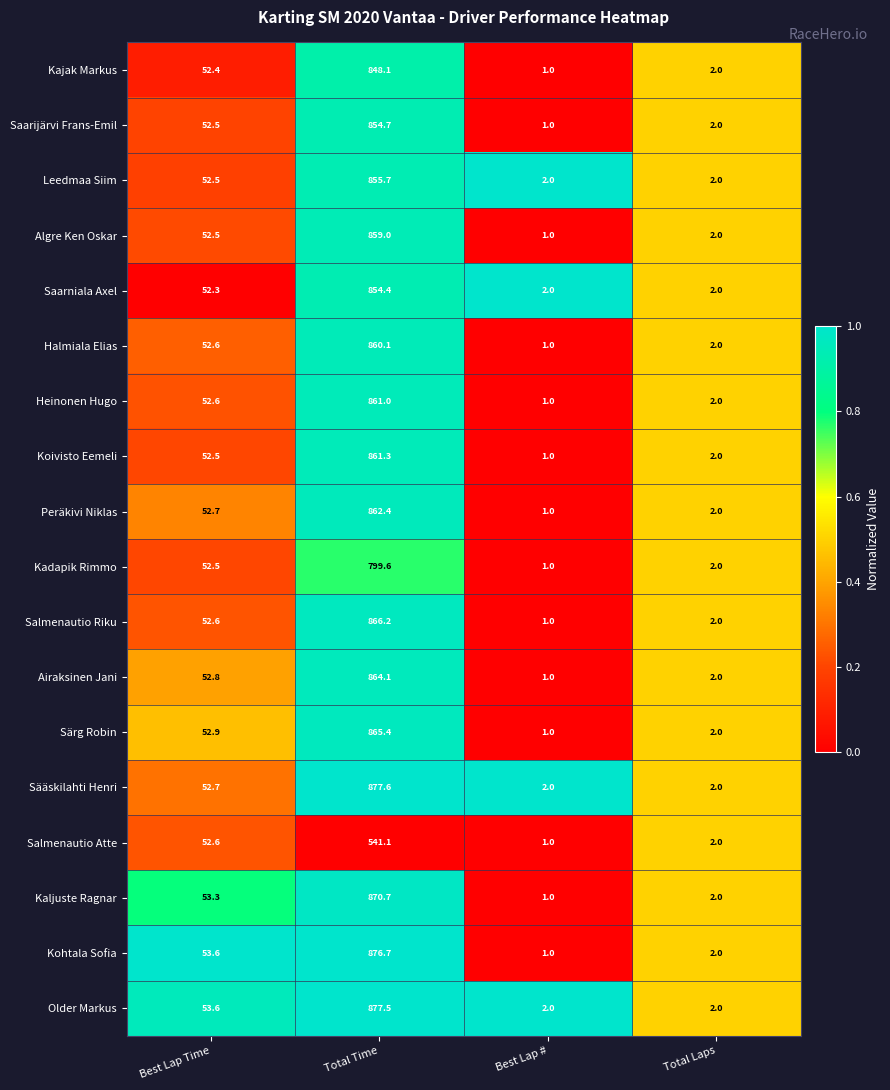

Count the number of data series in this chart.

18